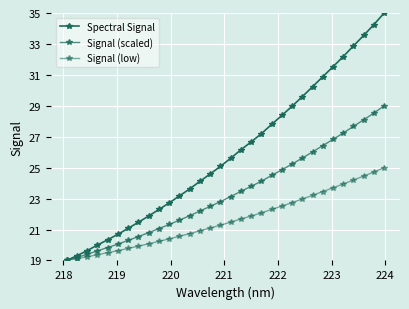

How many data points does each series have?

32